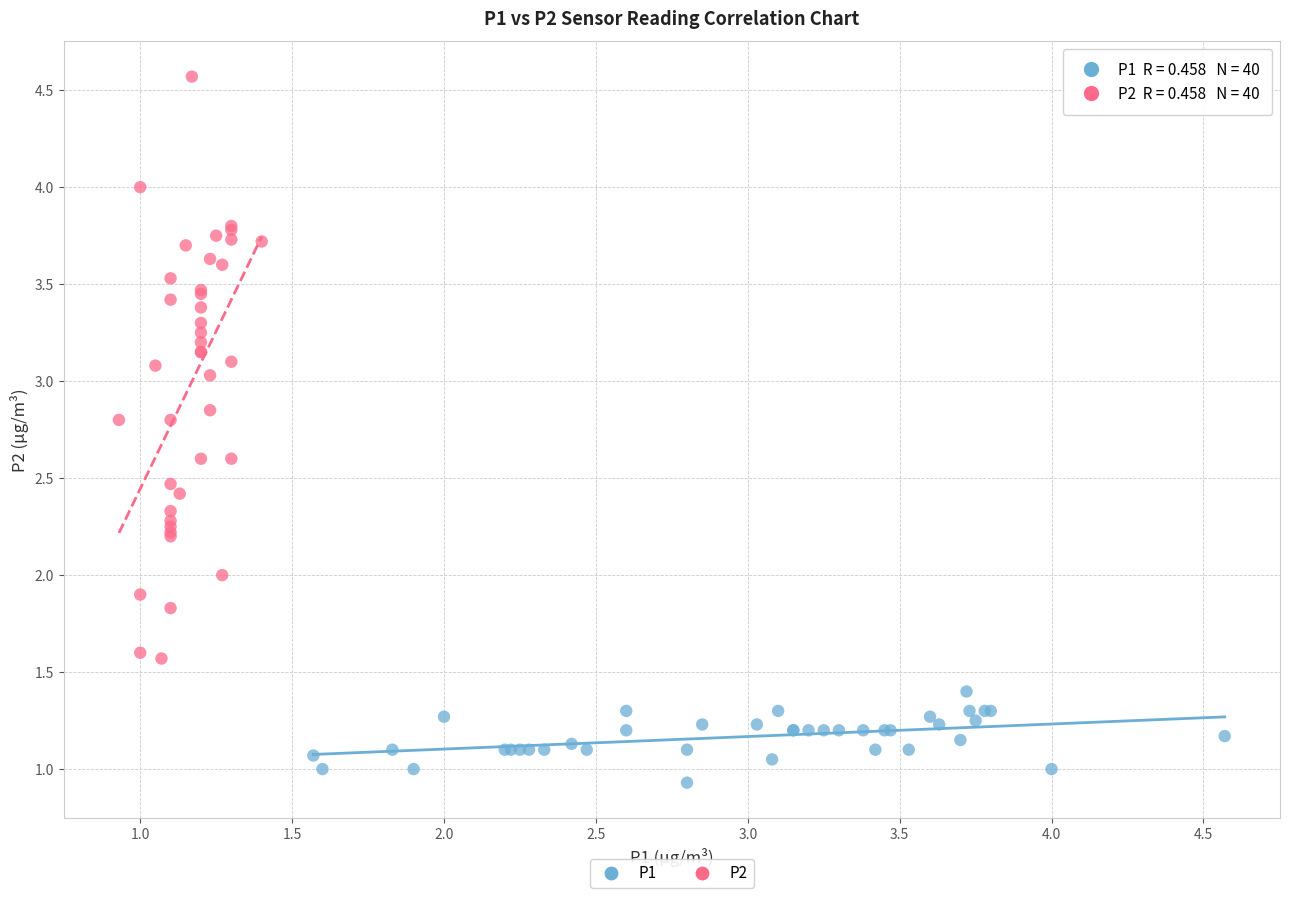

Which series reaches the maximum Y coordinate?

P2